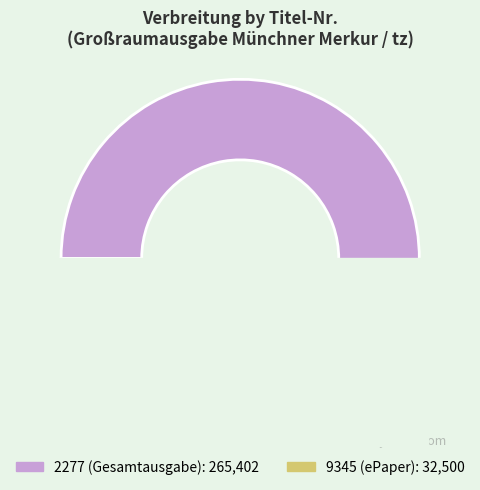

What is the change in value from 2277 to 9345?

-232902